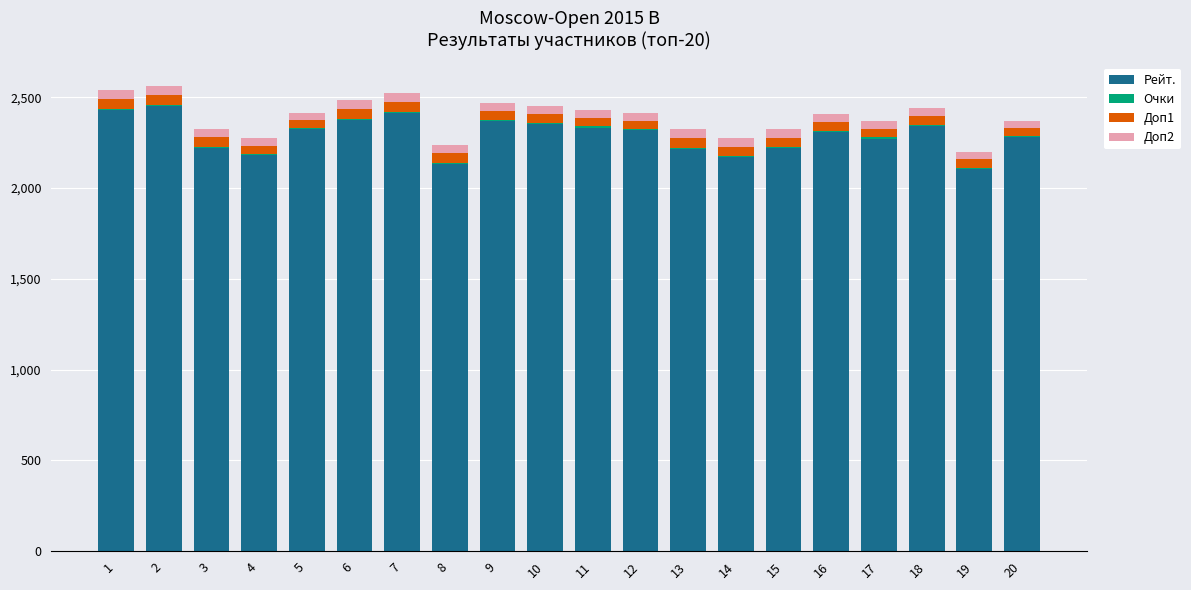

What is the sum of all Доп2 values?

917.0